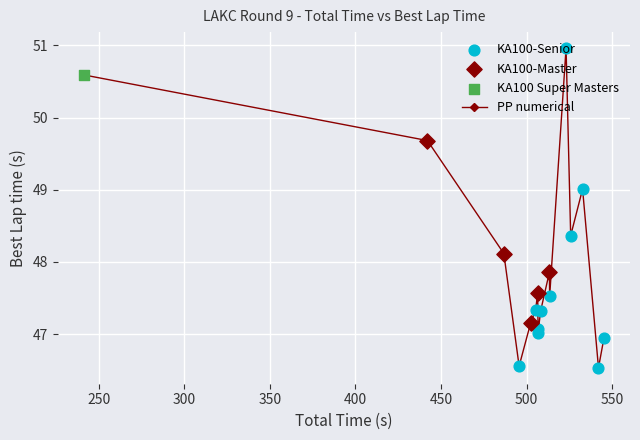

What is the difference between the second highest and minimum values?

4.1